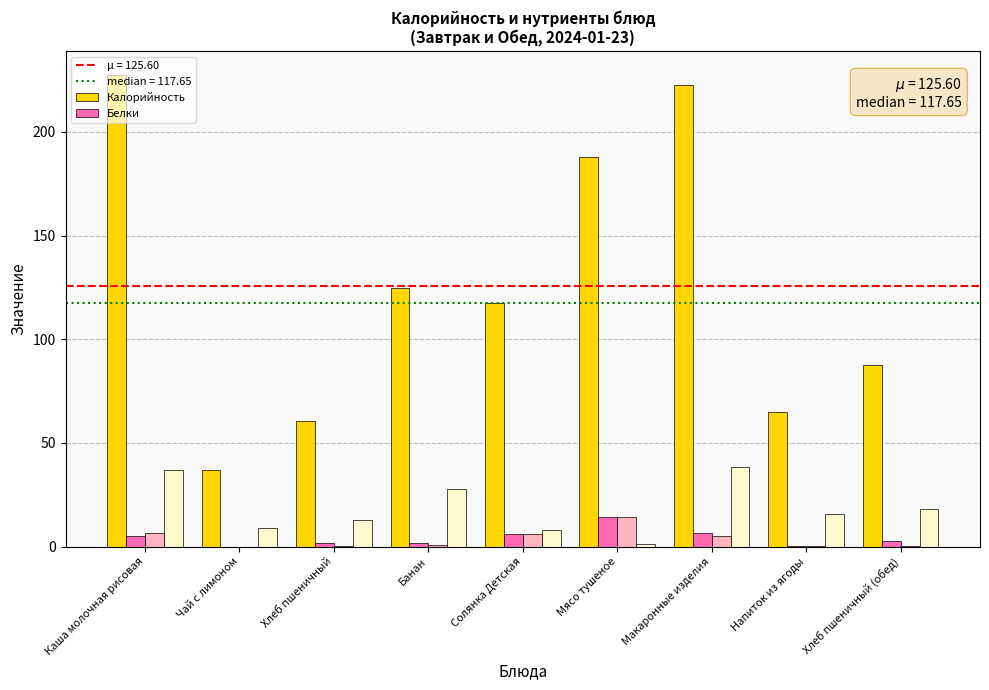

What is the greatest value displayed?

227.6